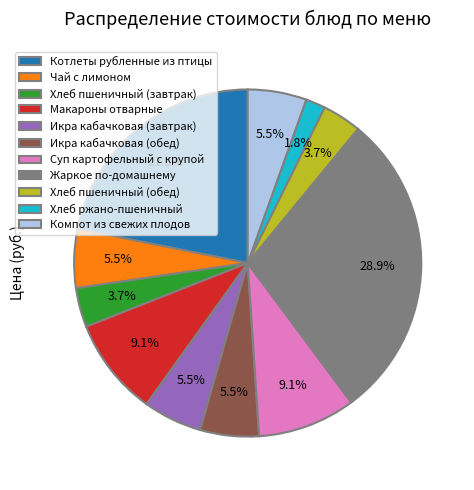

Combined, do Чай с лимоном and Хлеб пшеничный (завтрак) account for over 50%?

No